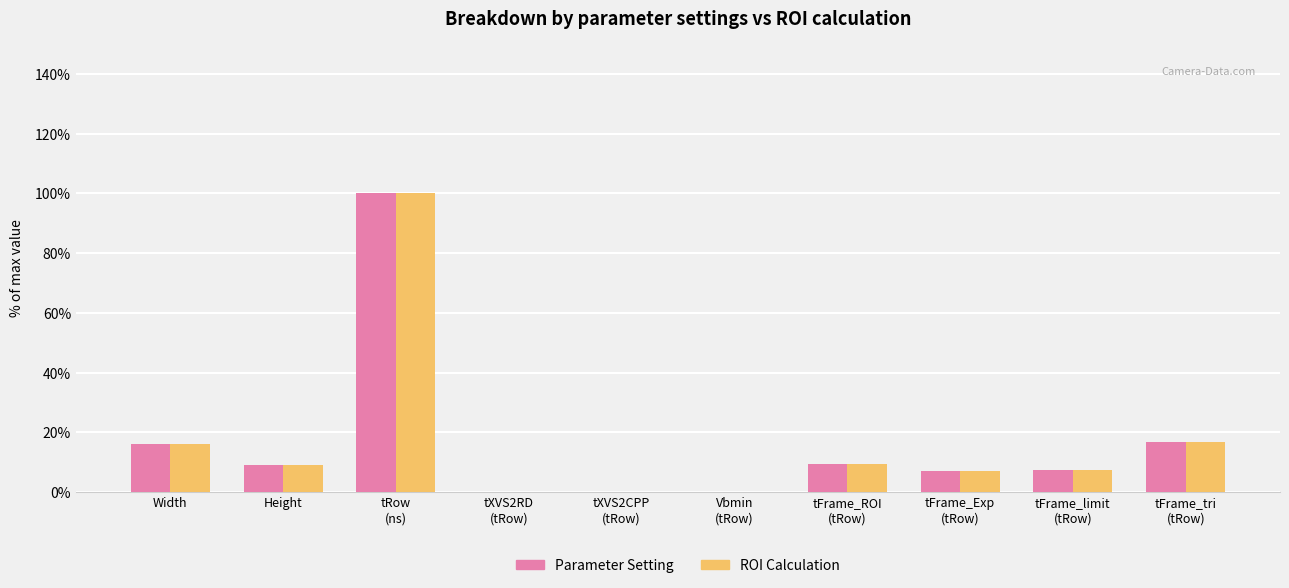

What is the maximum value shown in the chart?

100.0